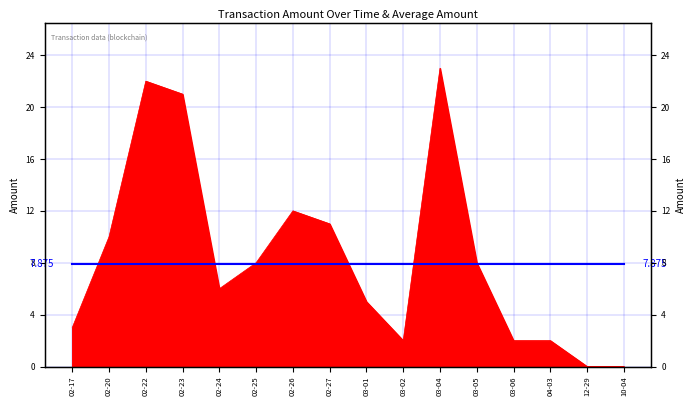

What is the value of the 7th point from the left?

12.0